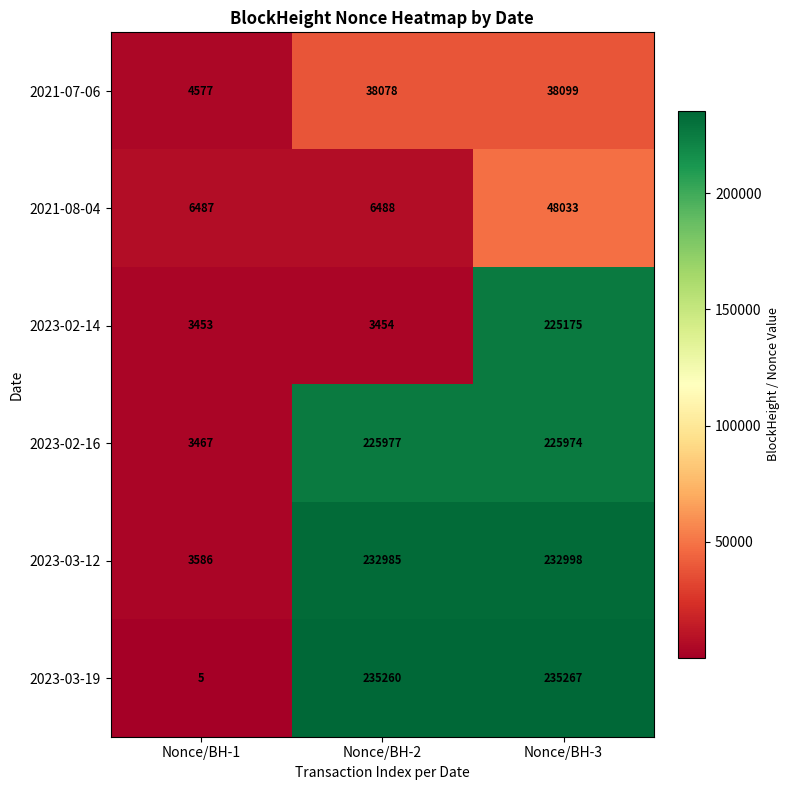

At how many categories does at least one series exceed 124949?

2